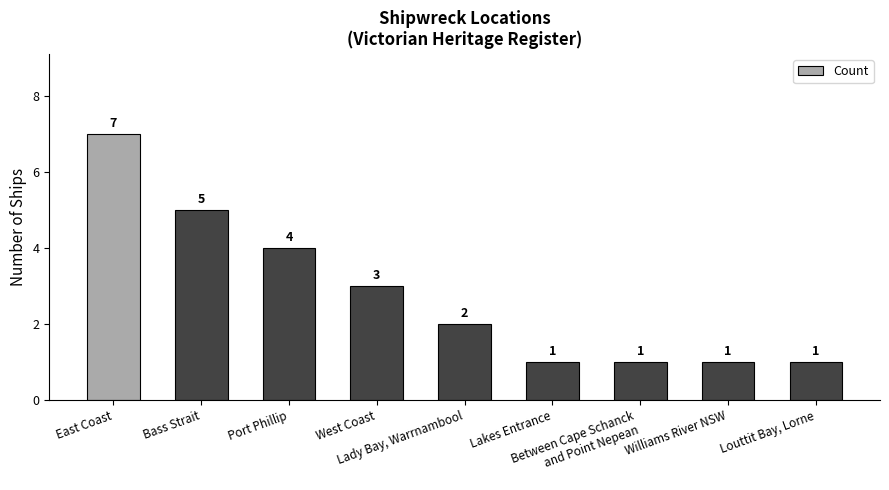

Reading left to right, list all the values displayed in this chart.

7	5	4	3	2	1	1	1	1